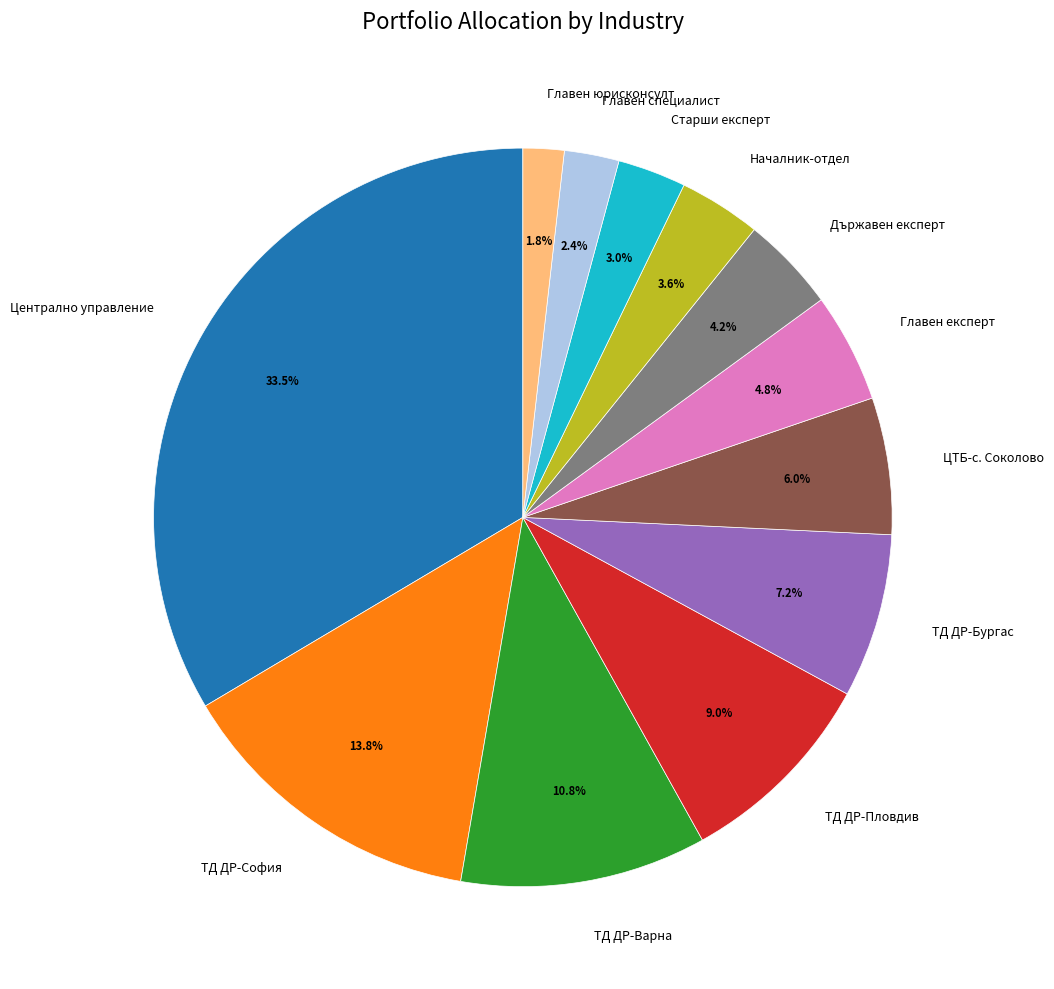

Between ТД ДР-Бургас and Старши експерт, which is larger?

ТД ДР-Бургас